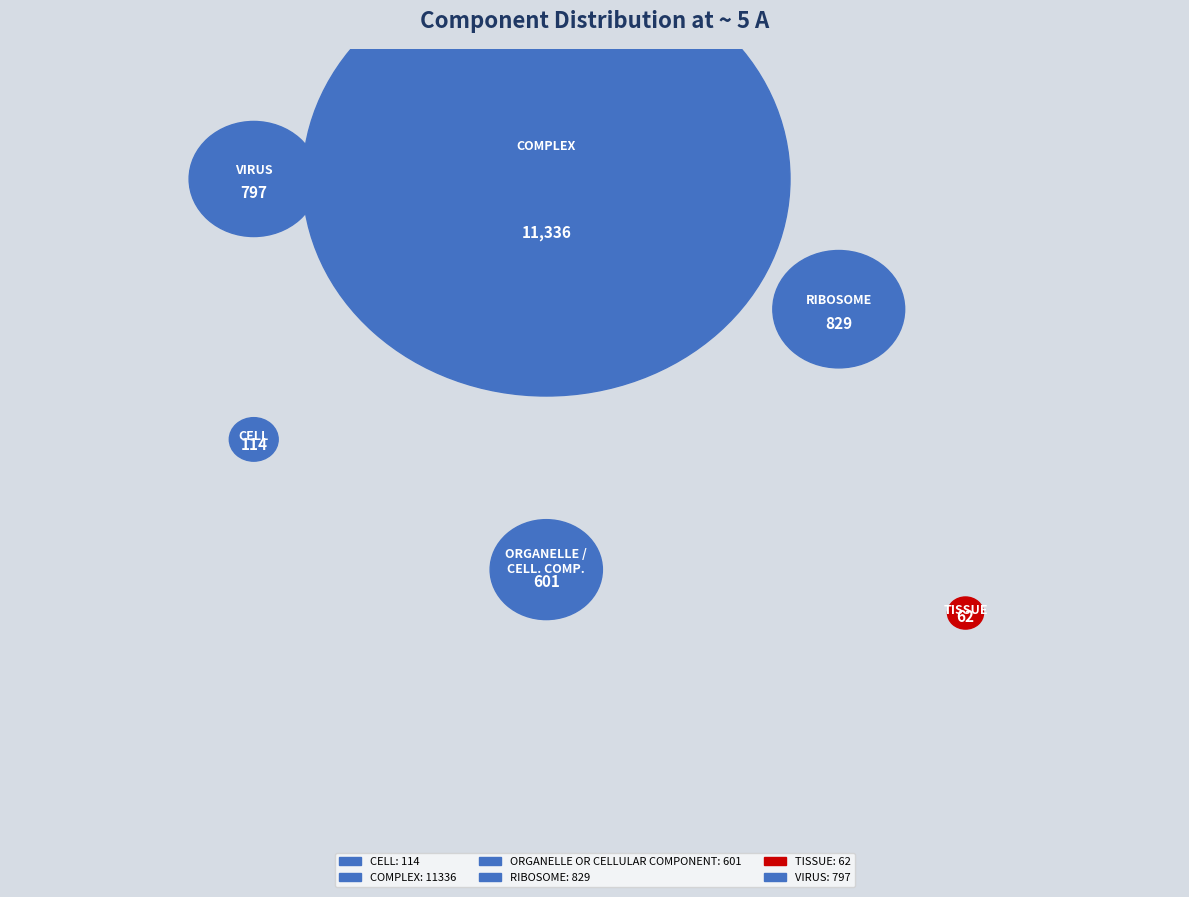

To the nearest percent, what percentage of the pie is CELL?

1%